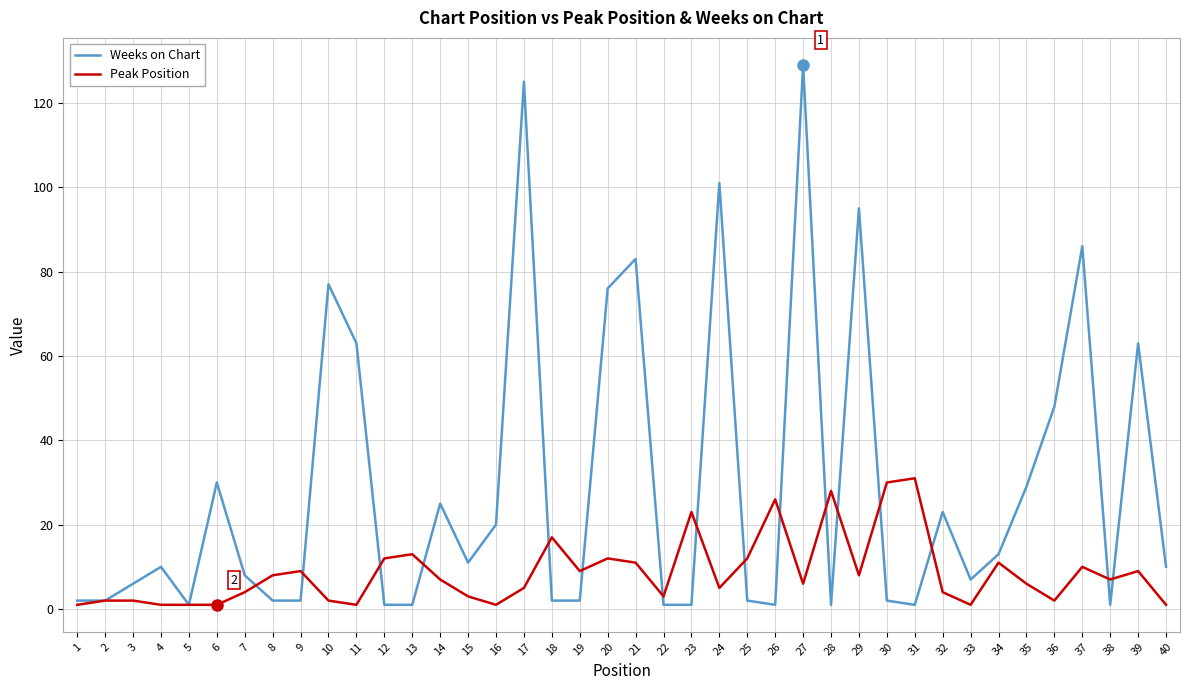

Which series has the widest spread of values?

Weeks on Chart